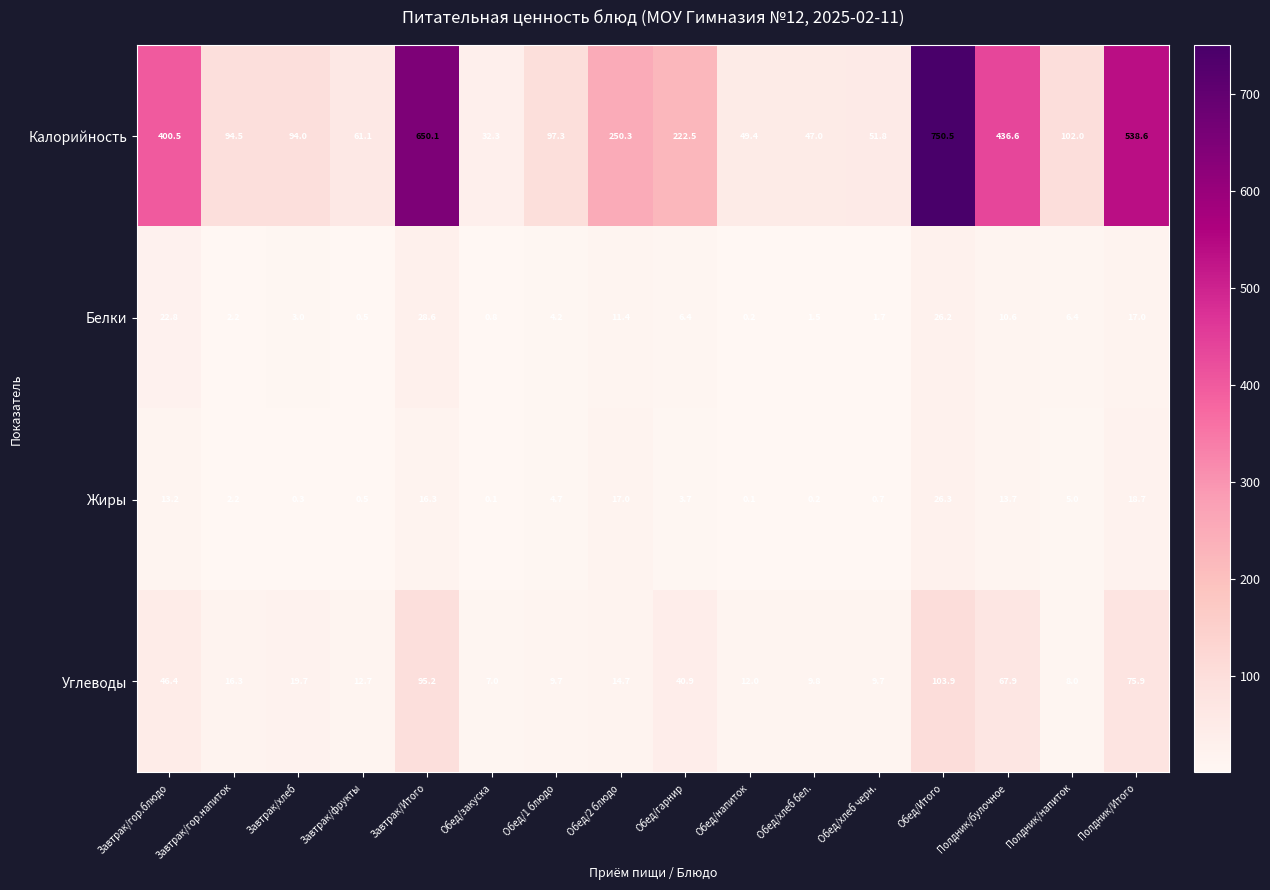

Between Обед/Итого and Полдник/булочное, which series saw the biggest shift?

Калорийность